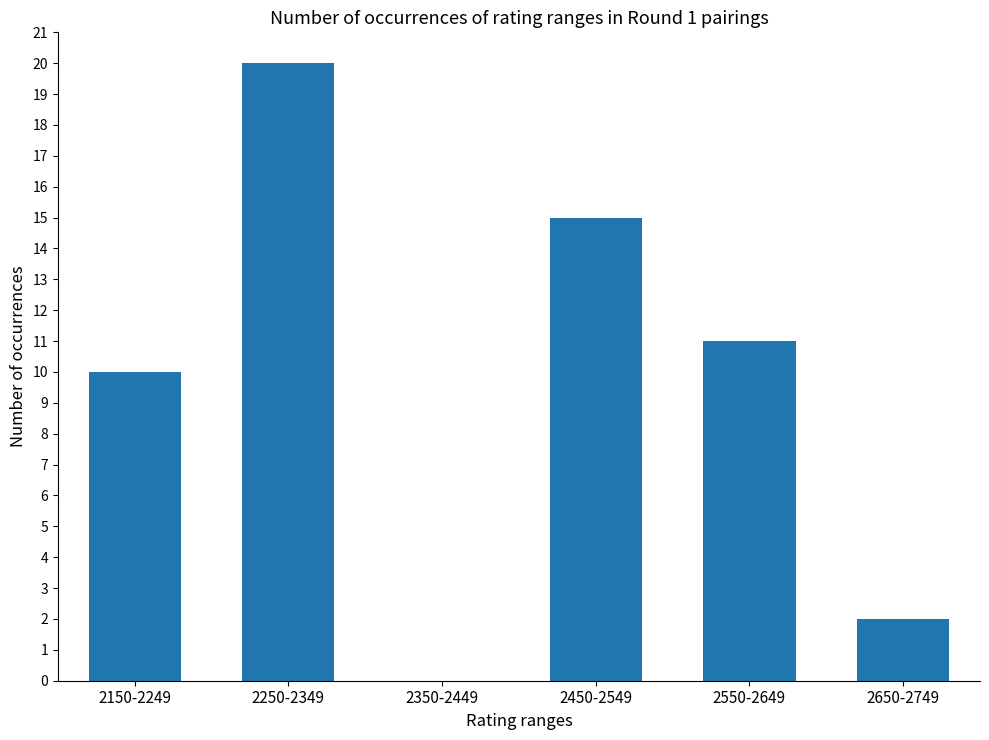

What is the change in value from 2350-2449 to 2650-2749?

+2